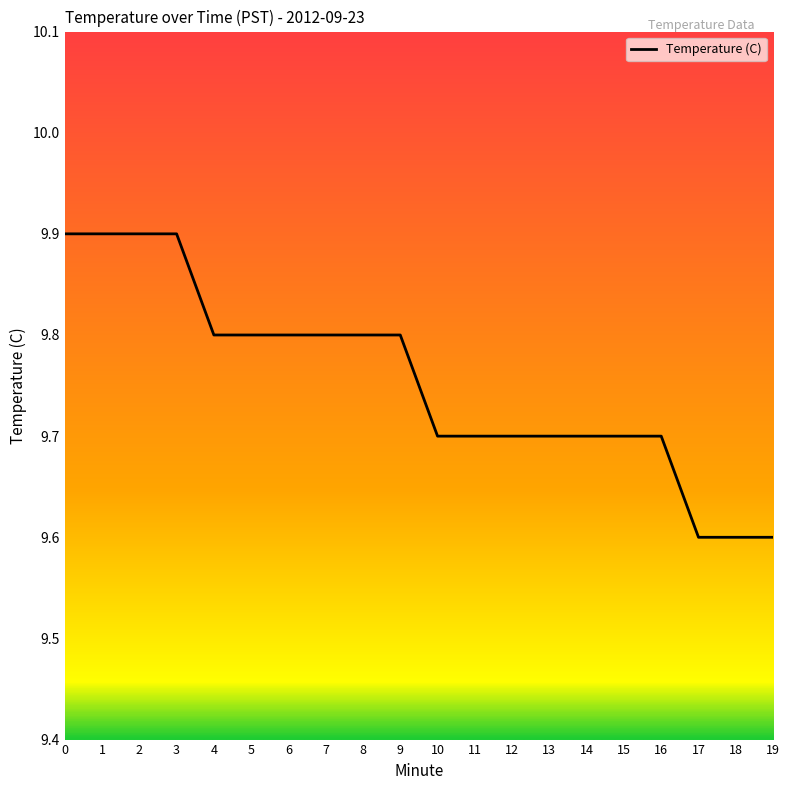

What is the maximum value shown in the chart?

9.9